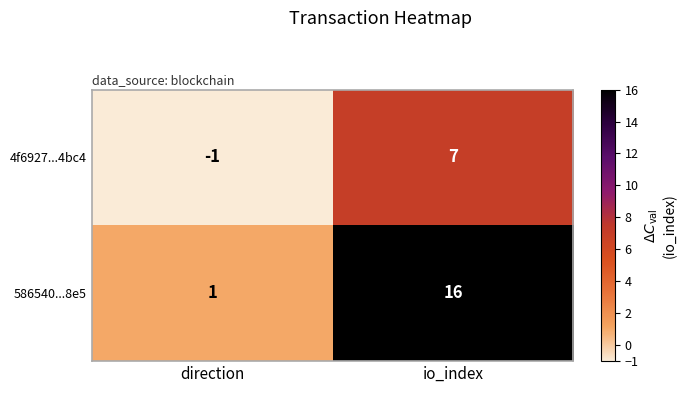

What is the spread (max minus min) of values at io_index?

9